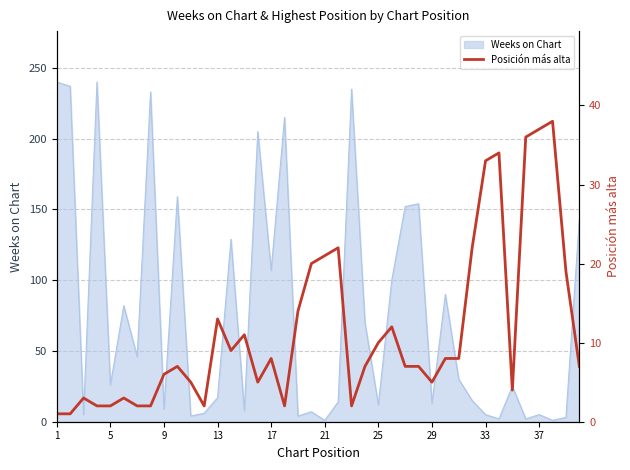

The chart shows a value of 12 at 23. True or false?

False